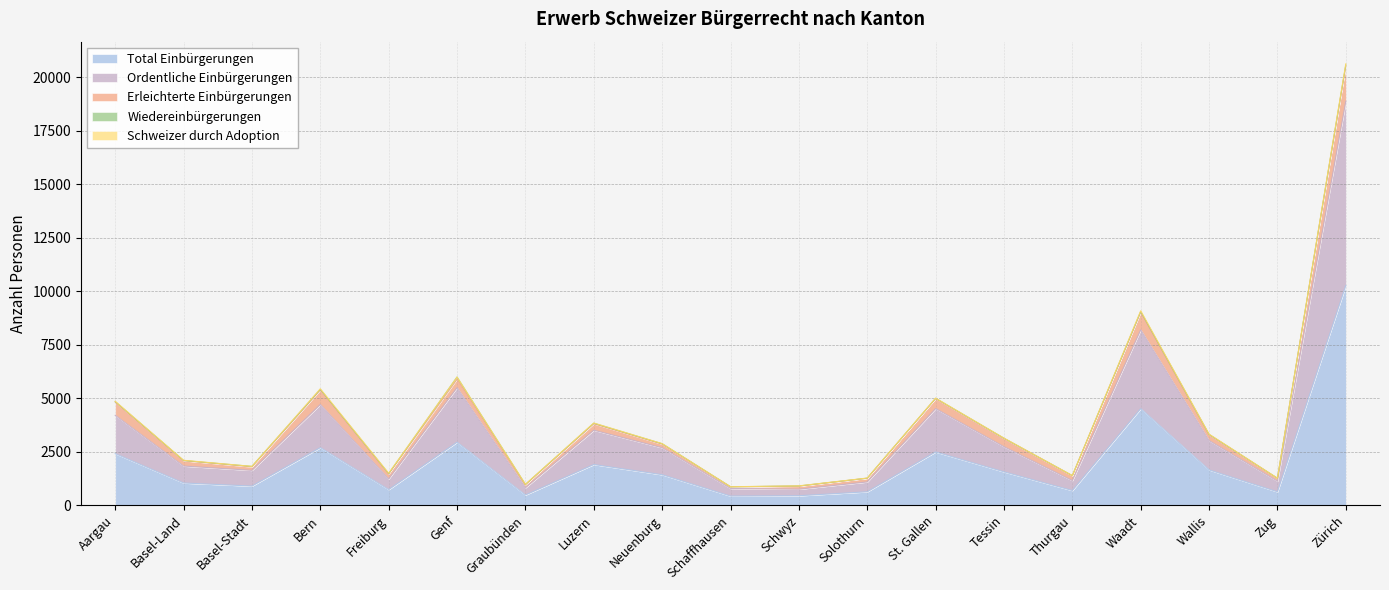

At which label does Ordentliche Einbürgerungen first exceed 1174?

Aargau